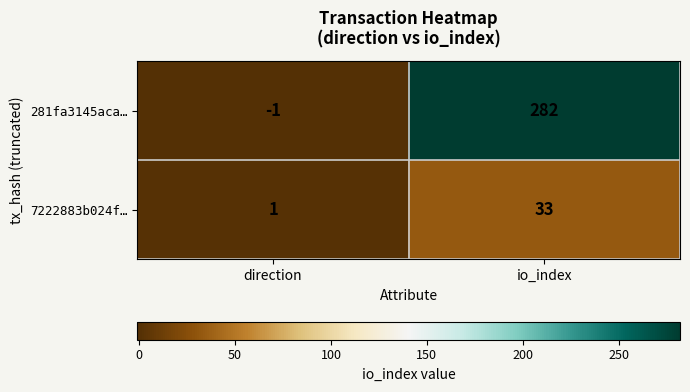

How many data points does each series have?

2